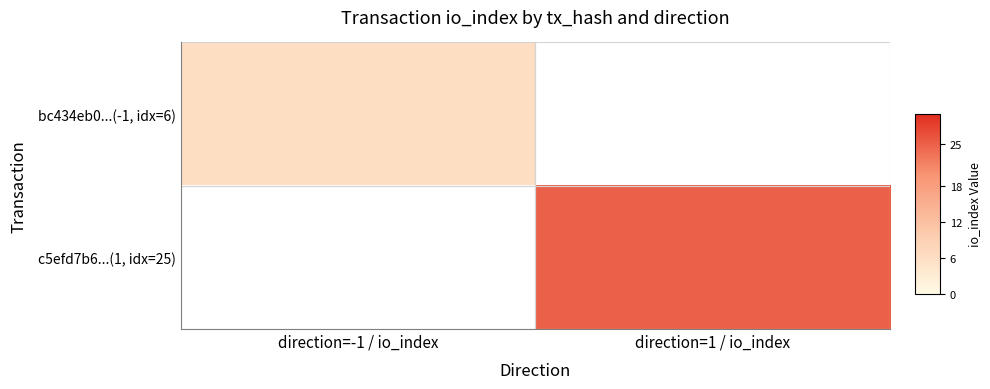

At how many categories does at least one series exceed 9?

1